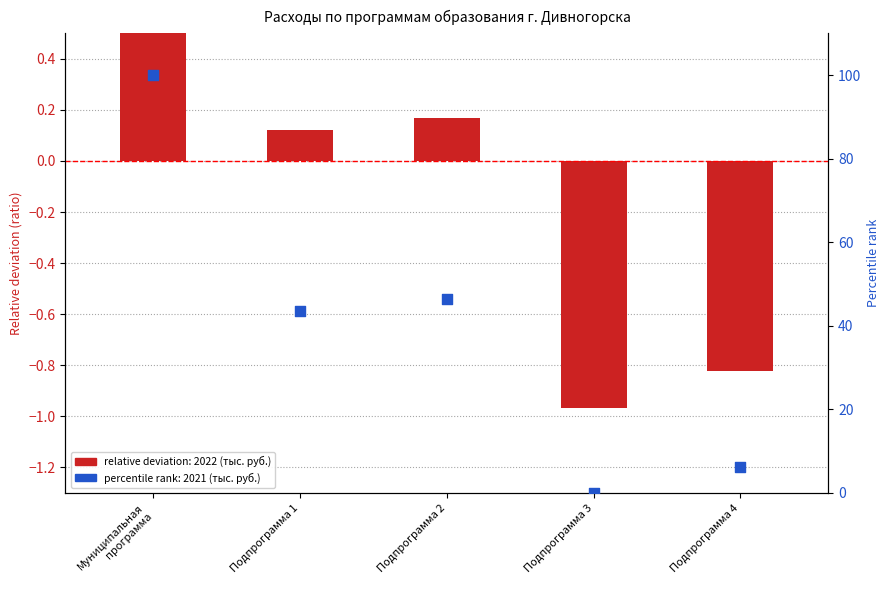

Is the value of 2022 (тыс. руб.) at Подпрограмма 1 greater than the value of 2021 (тыс. руб.) at Муниципальная
программа?

No